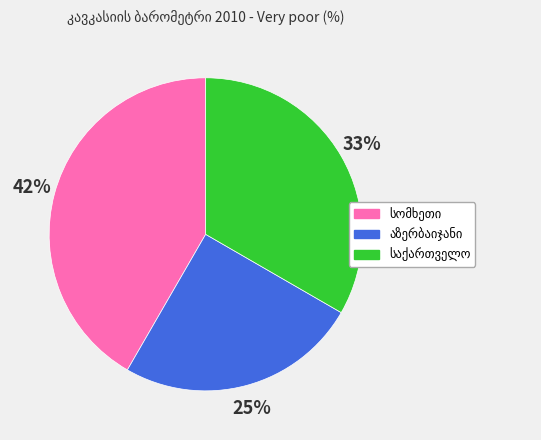

Count the number of slices in the pie.

3